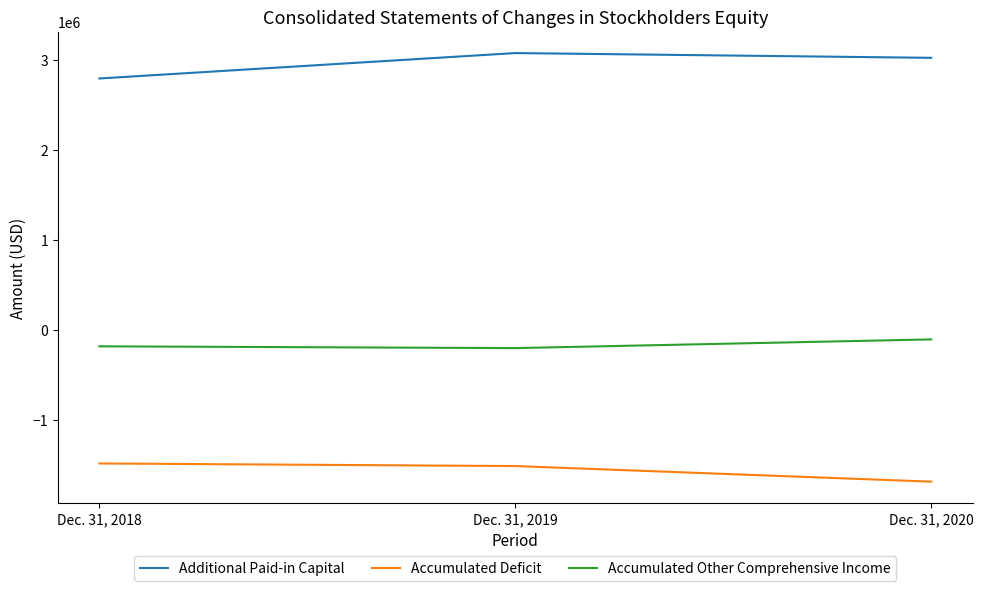

Rank the series at Dec. 31, 2020 from highest to lowest value.

Additional Paid-in Capital, Accumulated Other Comprehensive Income, Accumulated Deficit